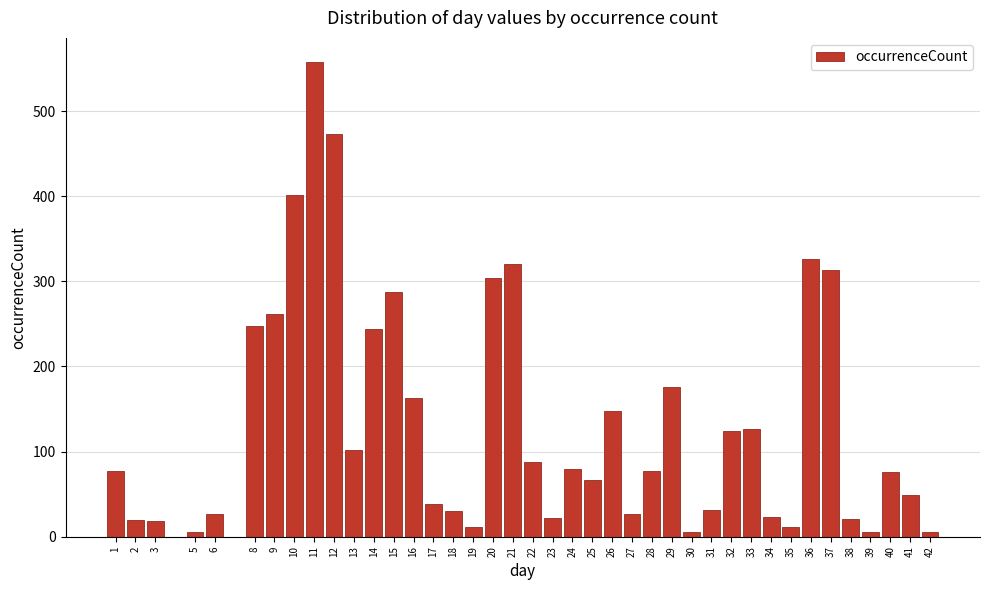

The value at 18 is 30. True or false?

True